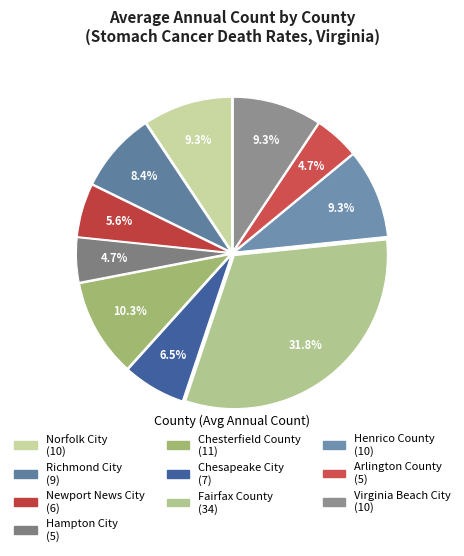

What percentage is NOT represented by Virginia Beach City?

90.7%